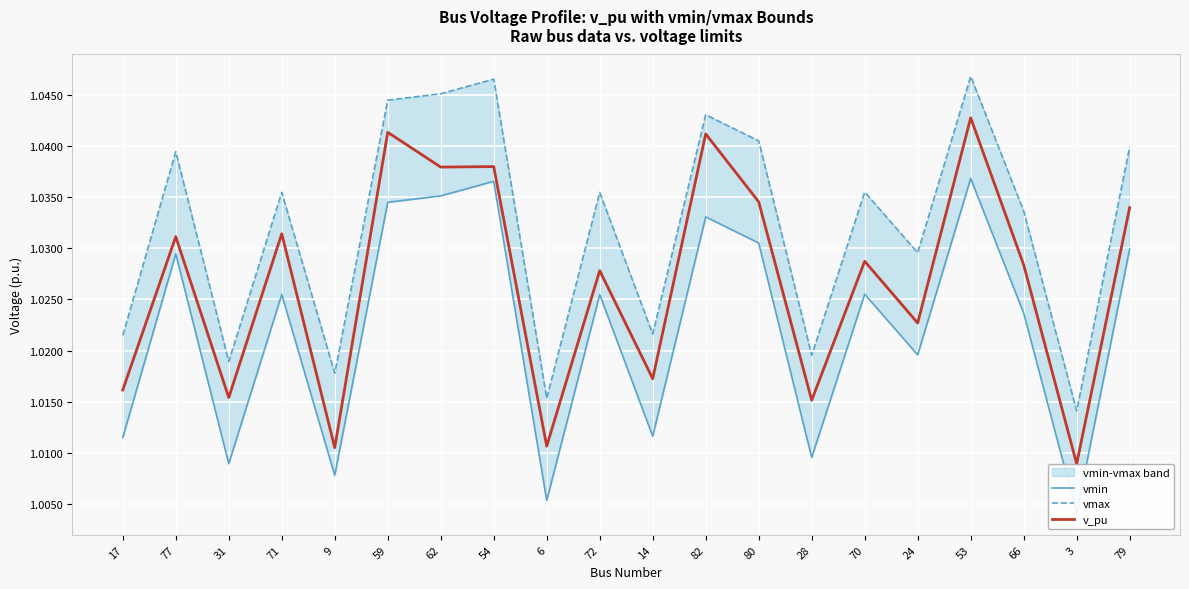

True or false: v_pu and vmax intersect in this chart.

False